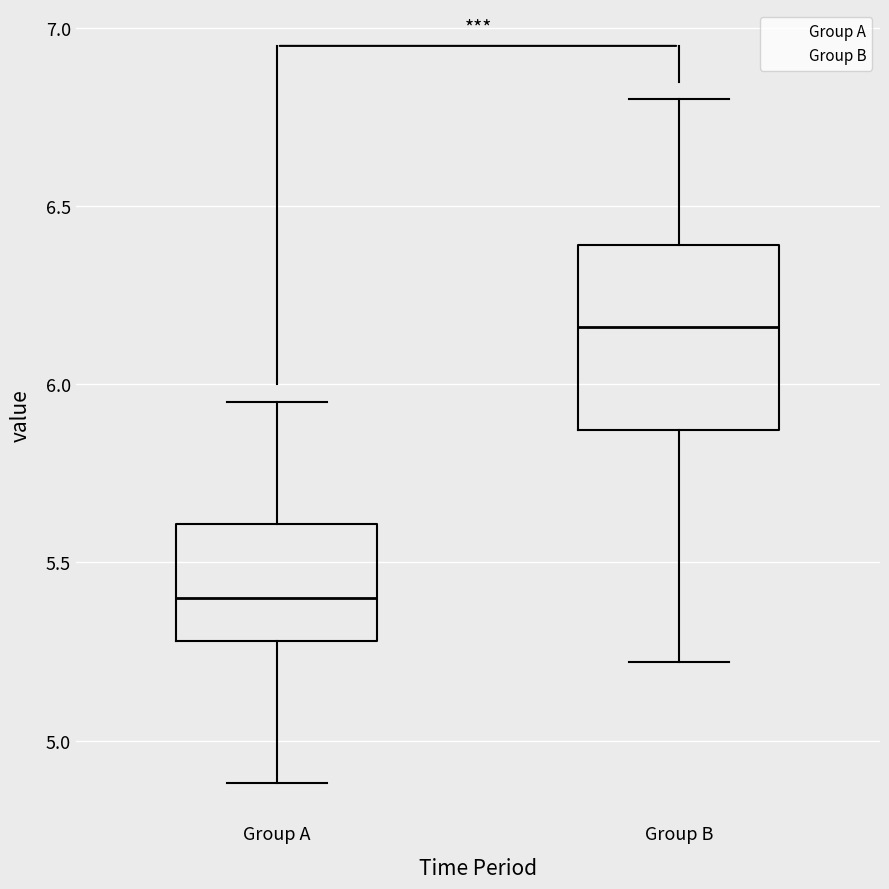

Reading left to right, transcribe this box plot: for each box, give where its median line is, the range the box spans, and where its two whiskers end, as read against the y-axis. The values are not printed on the chart, so give them approximately, as read against the axis.

Group A: median 5.40, box 5.30 to 5.60, whiskers 4.90 to 5.95
Group B: median 6.15, box 5.85 to 6.40, whiskers 5.20 to 6.80